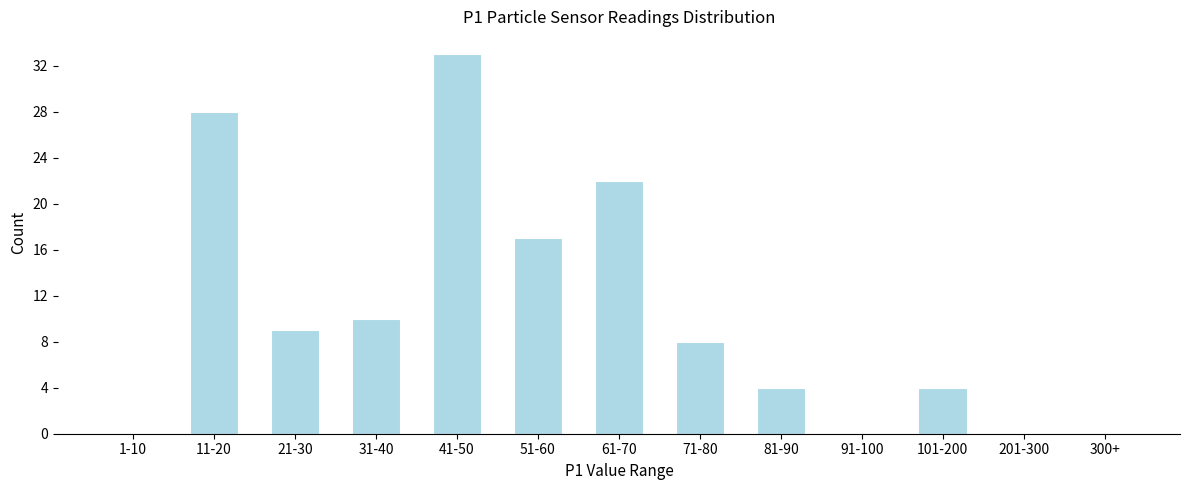

Reading right to left, list all the values displayed in this chart.

300+=0	201-300=0	101-200=4	91-100=0	81-90=4	71-80=8	61-70=22	51-60=17	41-50=33	31-40=10	21-30=9	11-20=28	1-10=0